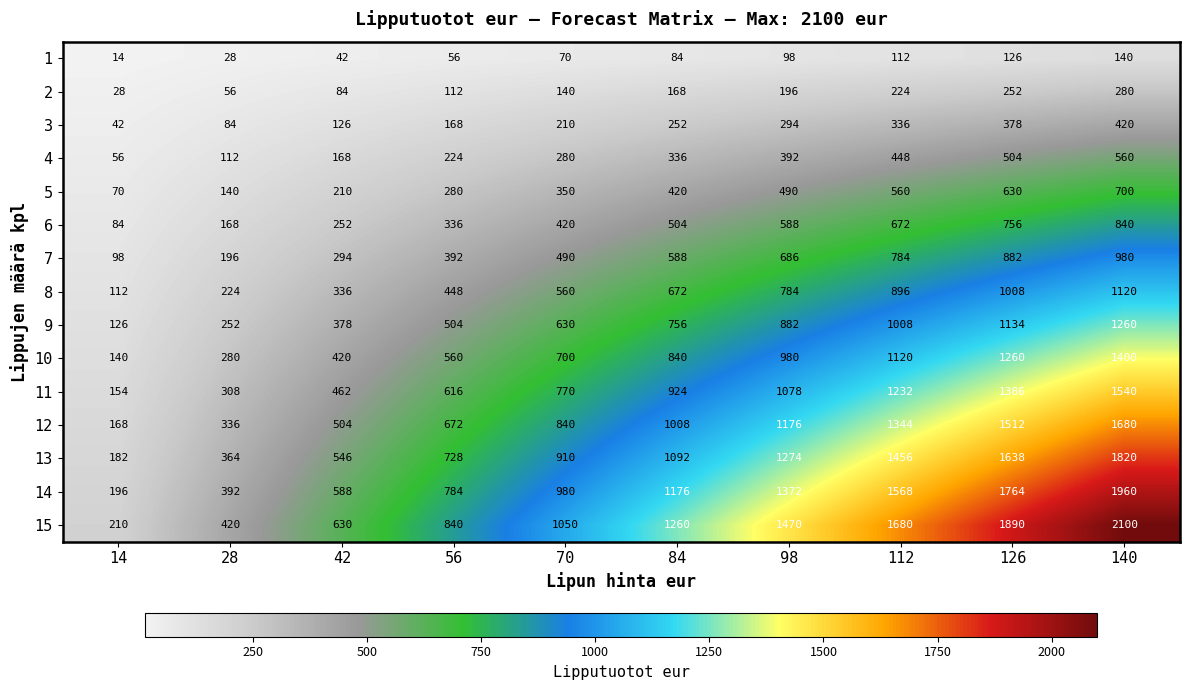

What is the difference between the 4 values at 56 and 28?

112